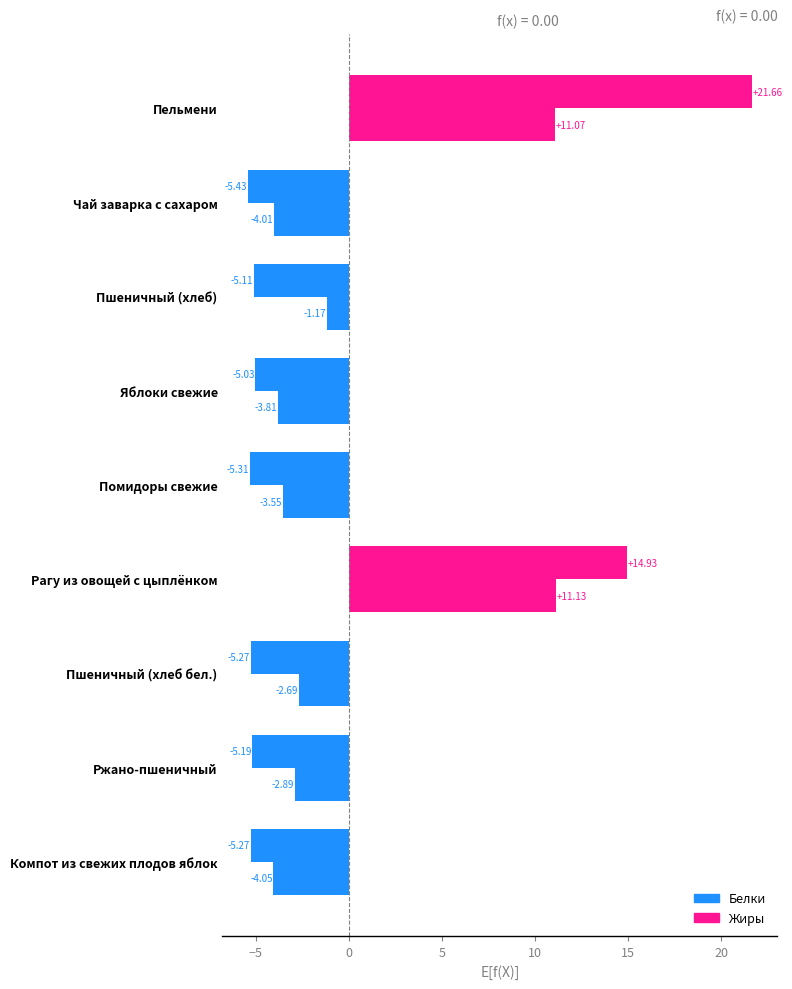

Which series has the largest range (max minus min)?

Жиры